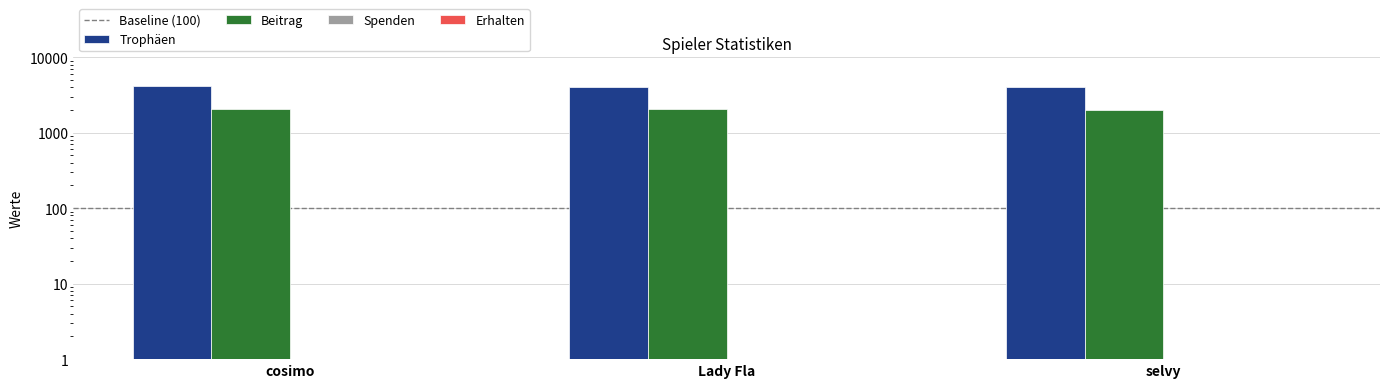

Reading left to right, transcribe all the data shown in this chart.

Trophäen: cosimo=4091	Lady Fla=4076	selvy=4012
Beitrag: cosimo=2045	Lady Fla=2038	selvy=2006